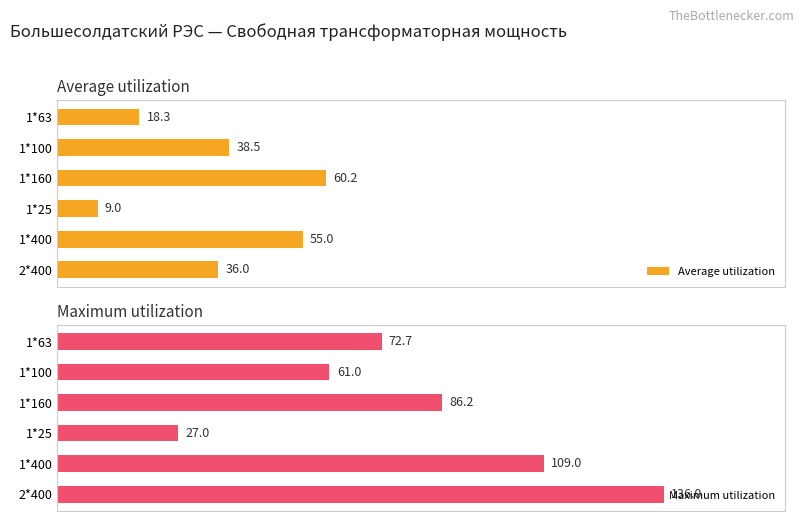

At which label does Maximum utilization reach its peak?

2*400